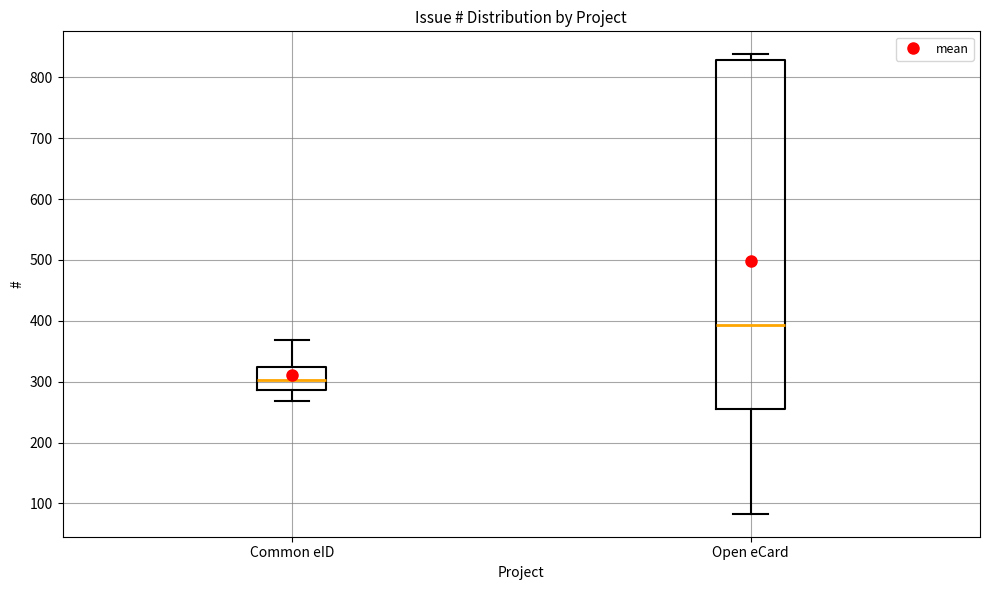

Reading left to right, read every box against the y-axis: the position of its median line, the range the box covers, and the ends of its whiskers. The values are not printed on the chart, so give them approximately, as read against the axis.

Common eID: median 300, box 290 to 320, whiskers 270 to 370
Open eCard: median 390, box 260 to 830, whiskers 80 to 840